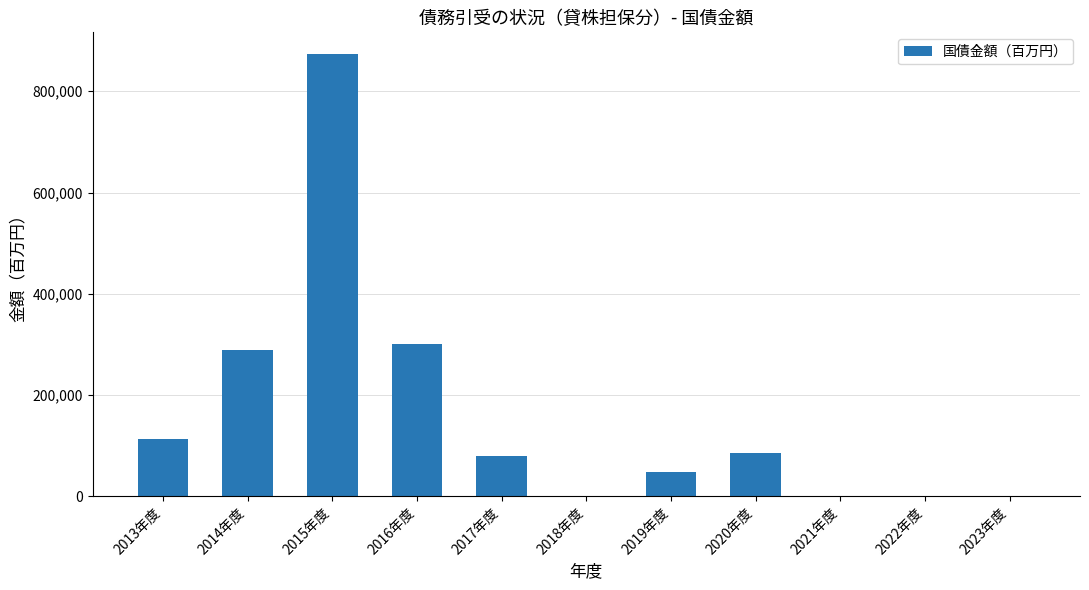

The chart shows a value of 0 at 2021年度. True or false?

True